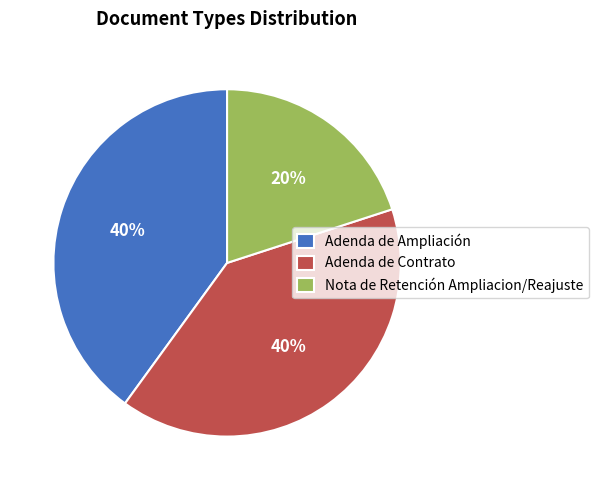

Which slice is the smallest?

Nota de Retención Ampliacion/Reajuste